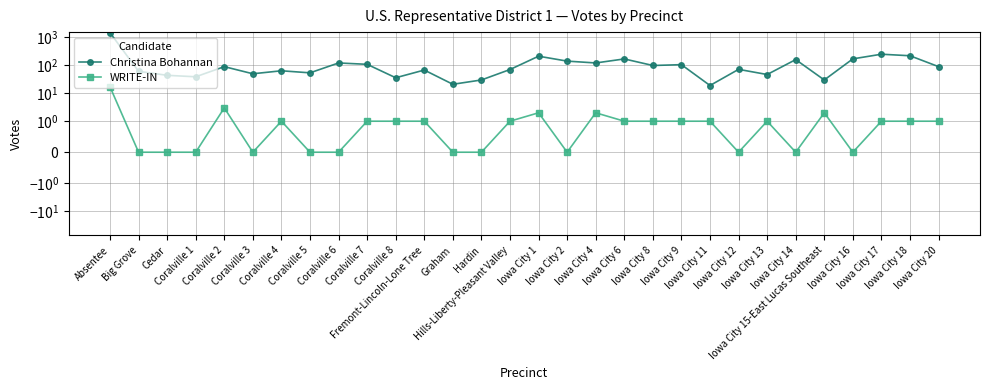

Reading right to left, transcribe all the data shown in this chart.

Christina Bohannan: Iowa City 20=90	Iowa City 18=221	Iowa City 17=251	Iowa City 16=171	Iowa City 15-East Lucas Southeast=30	Iowa City 14=161	Iowa City 13=47	Iowa City 12=72	Iowa City 11=19	Iowa City 9=106	Iowa City 8=99	Iowa City 6=170	Iowa City 4=122	Iowa City 2=142	Iowa City 1=213	Hills-Liberty-Pleasant Valley=71	Hardin=30	Graham=21	Fremont-Lincoln-Lone Tree=68	Coralville 8=36	Coralville 7=109	Coralville 6=122	Coralville 5=54	Coralville 4=64	Coralville 3=50	Coralville 2=90	Coralville 1=39	Cedar=44	Big Grove=61	Absentee=1480
WRITE-IN: Iowa City 20=1	Iowa City 18=1	Iowa City 17=1	Iowa City 16=0	Iowa City 15-East Lucas Southeast=2	Iowa City 14=0	Iowa City 13=1	Iowa City 12=0	Iowa City 11=1	Iowa City 9=1	Iowa City 8=1	Iowa City 6=1	Iowa City 4=2	Iowa City 2=0	Iowa City 1=2	Hills-Liberty-Pleasant Valley=1	Hardin=0	Graham=0	Fremont-Lincoln-Lone Tree=1	Coralville 8=1	Coralville 7=1	Coralville 6=0	Coralville 5=0	Coralville 4=1	Coralville 3=0	Coralville 2=3	Coralville 1=0	Cedar=0	Big Grove=0	Absentee=17